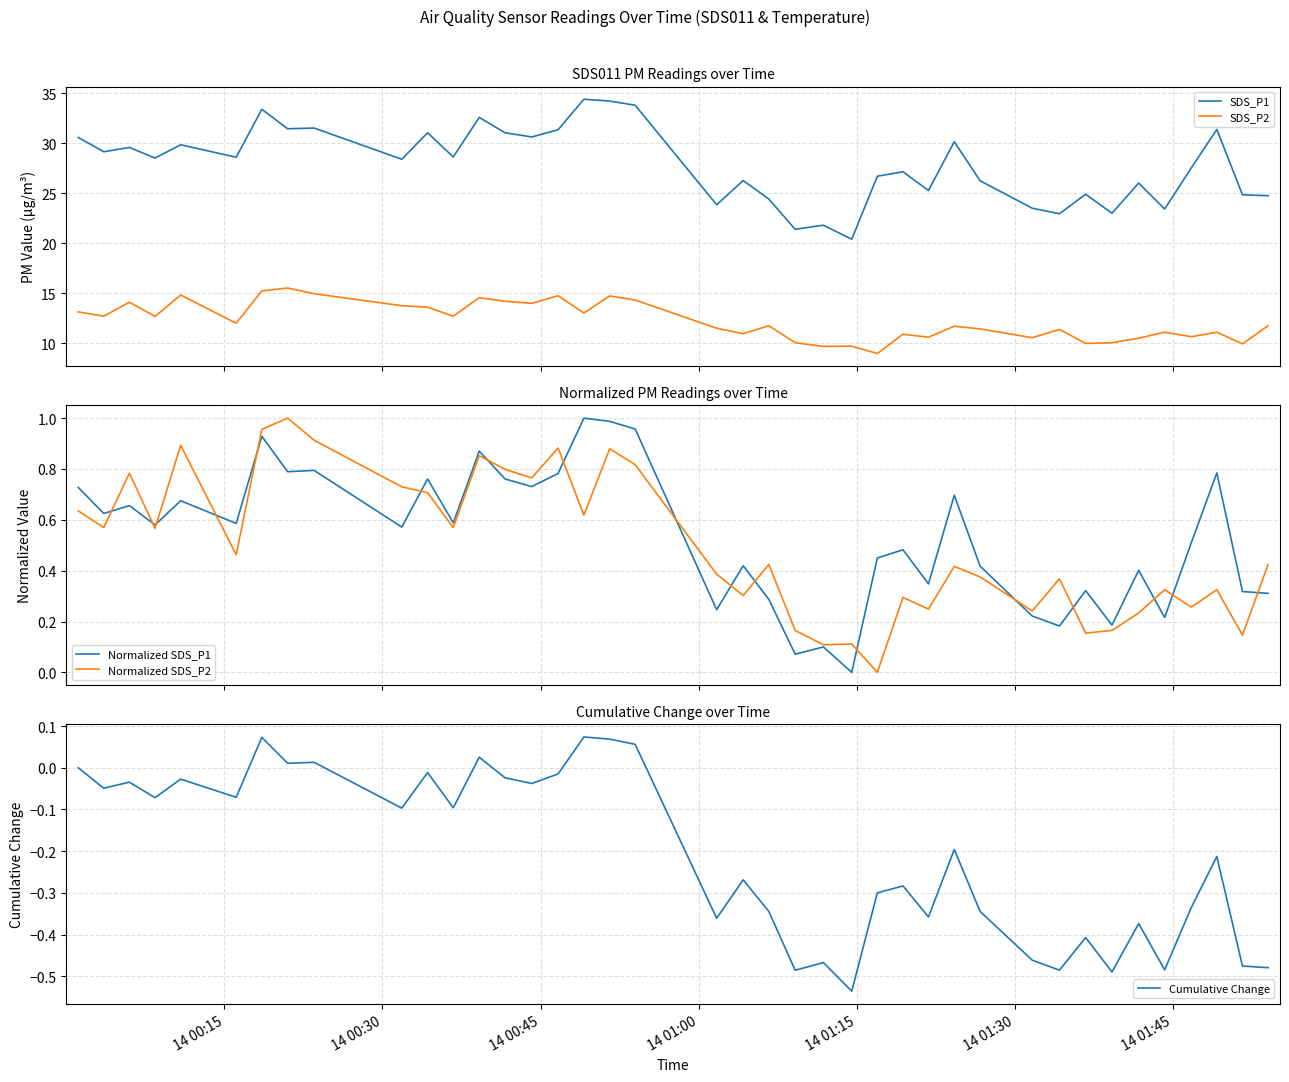

What is the minimum value for SDS_P1?

20.4